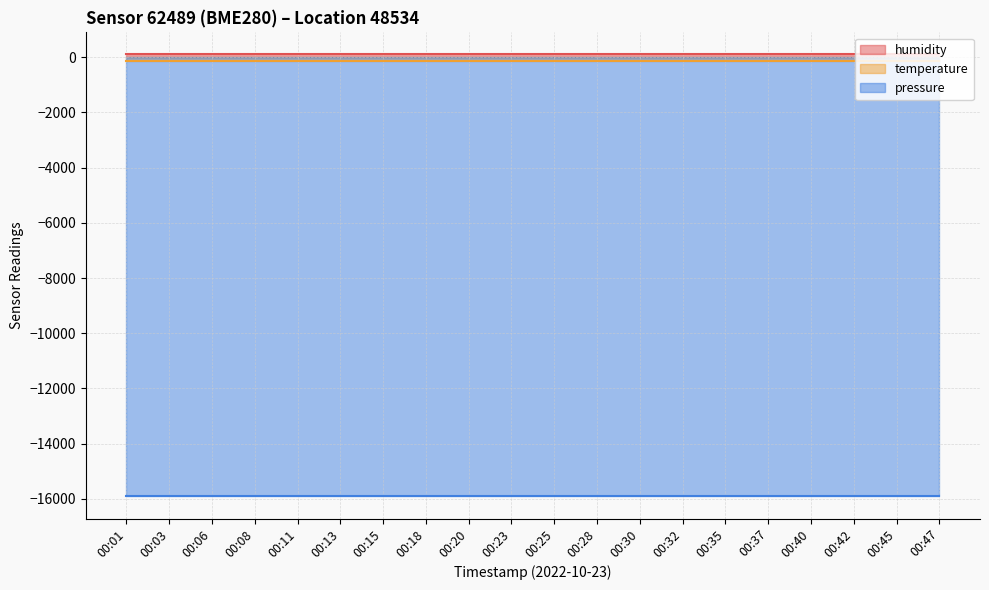

Reading left to right, extract all data points from this chart.

humidity: 100.0	100.0	100.0	100.0	100.0	100.0	100.0	100.0	100.0	100.0	100.0	100.0	100.0	100.0	100.0	100.0	100.0	100.0	100.0	100.0
temperature: -147.2	-147.2	-147.2	-147.2	-147.2	-147.2	-147.2	-147.2	-147.2	-147.2	-147.2	-147.2	-147.2	-147.2	-147.2	-147.2	-147.2	-147.2	-147.2	-147.2
pressure: -15917.2	-15917.2	-15917.2	-15917.2	-15917.2	-15917.2	-15917.2	-15917.2	-15917.2	-15917.2	-15917.2	-15917.2	-15917.2	-15917.2	-15917.2	-15917.2	-15917.2	-15917.2	-15917.2	-15917.2